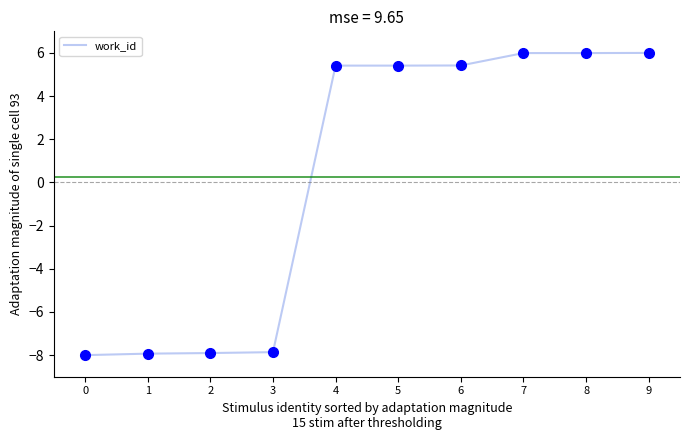

Count the number of data series in this chart.

1